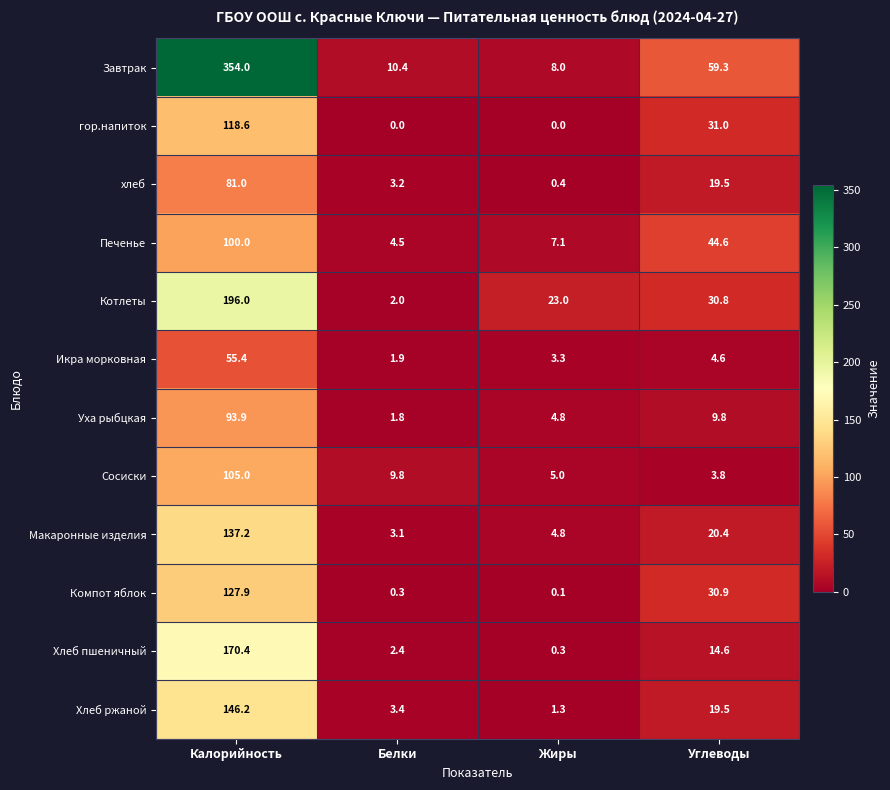

What is the difference between the maximum and second lowest values in the Завтрак series?

343.6